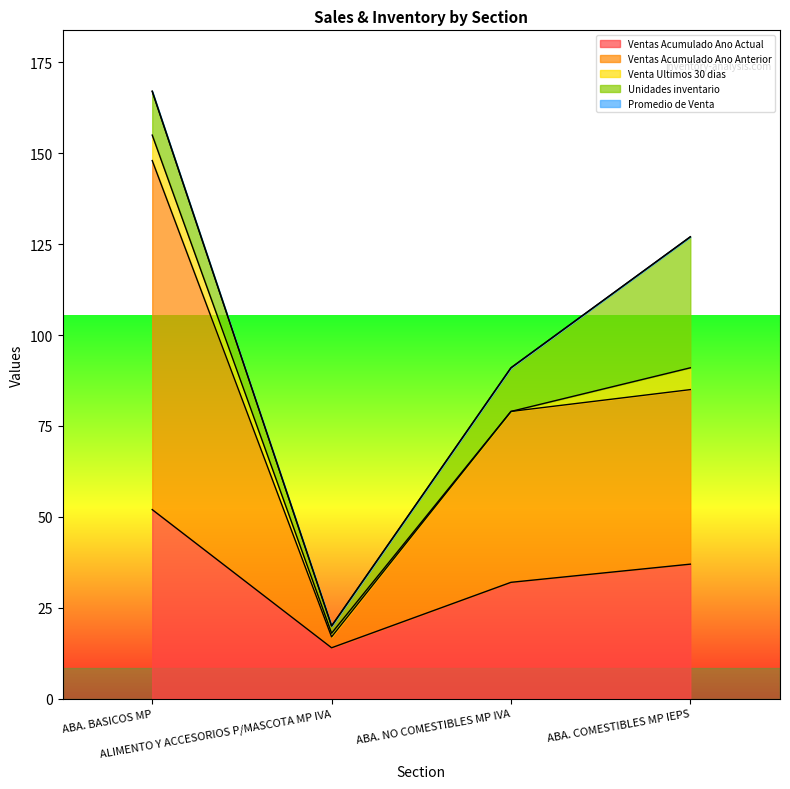

What position from the right is ABA. COMESTIBLES MP IEPS?

1